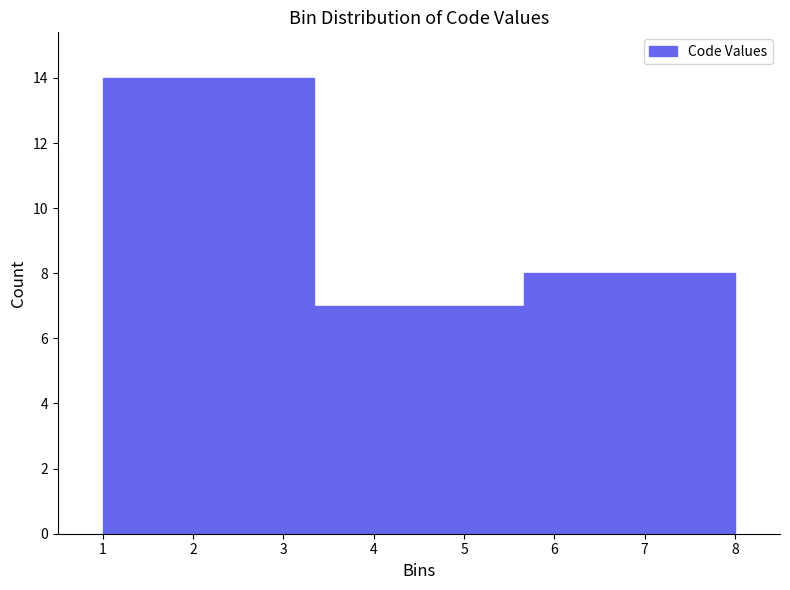

Reading left to right, transcribe this chart: for each bar, give the range it covers on the x-axis and its height. Neither the bar edges nor the heights are printed on the chart, so give them approximately, as read against the axes.

1.0 to 3.3: 14
3.3 to 5.7: 7
5.7 to 8.0: 8